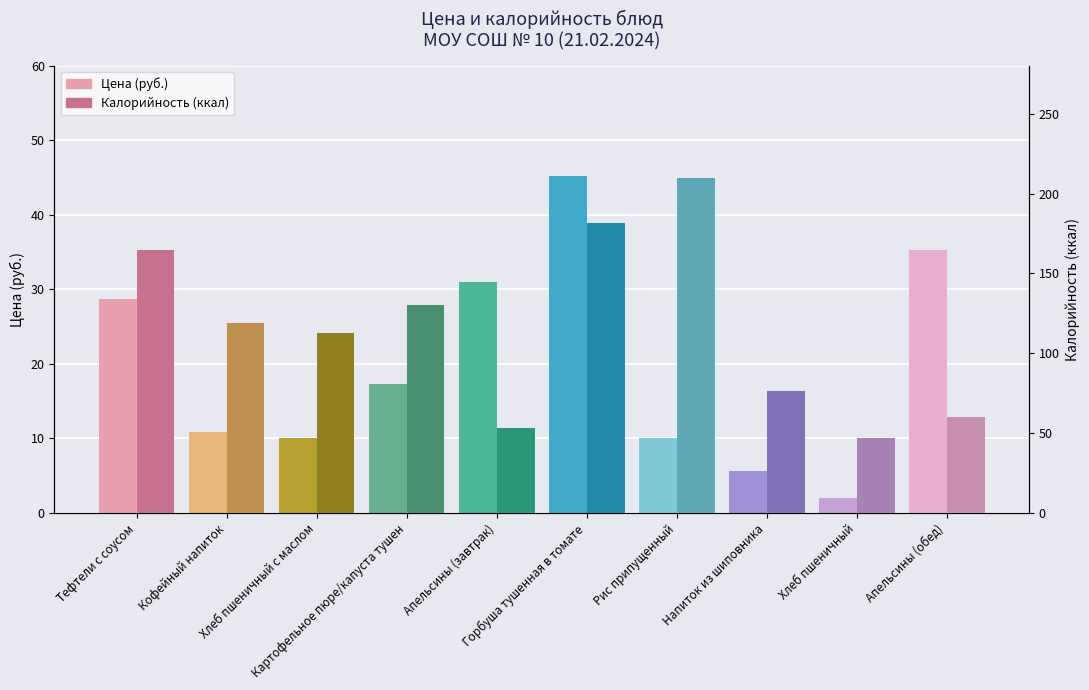

The value of Цена at Тефтели с соусом is 48.4. True or false?

False